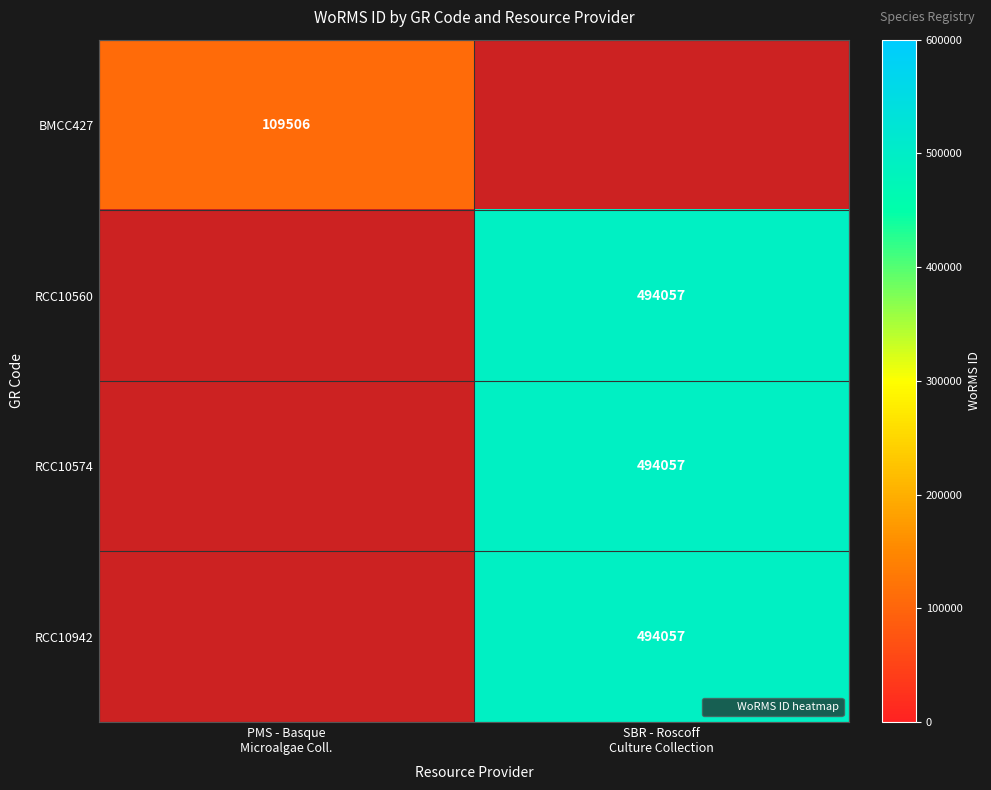

Which has a higher value, PMS - Basque
Microalgae Coll. or SBR - Roscoff
Culture Collection?

SBR - Roscoff
Culture Collection